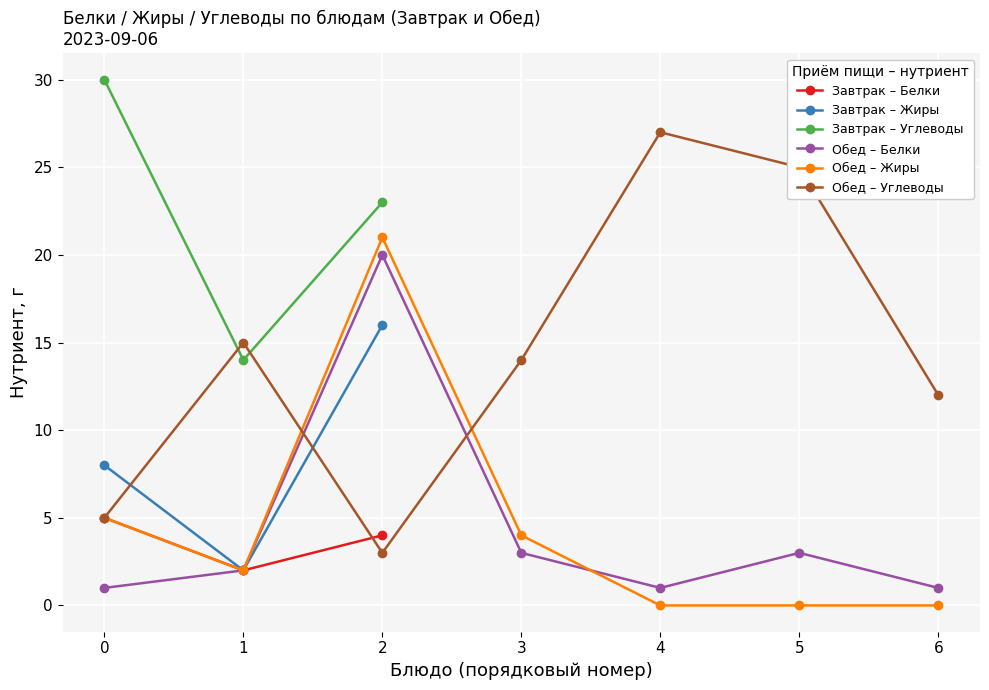

Is it true that Завтрак – Жиры equals 2 at 1?

True